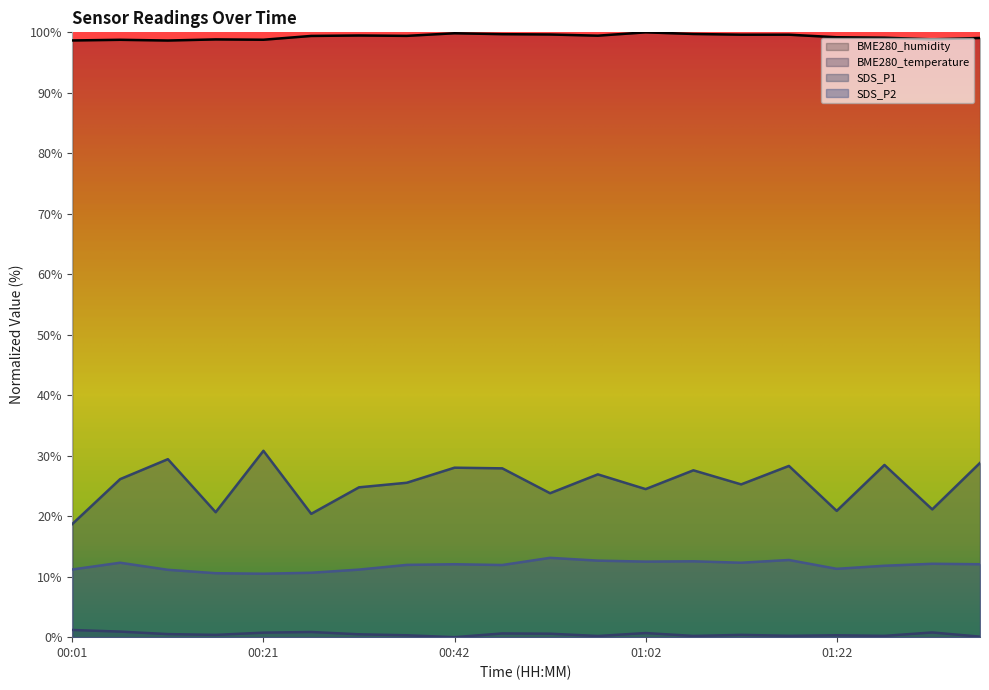

Reading left to right, what are all the values shown in this chart?

BME280_humidity: 00:01=98.7	00:06=98.8	00:11=98.6	00:16=98.8	00:21=98.8	00:26=99.4	00:32=99.5	00:37=99.4	00:42=99.8	00:47=99.7	00:52=99.6	00:57=99.4	01:02=100.0	01:07=99.7	01:12=99.6	01:17=99.6	01:22=99.2	01:27=99.1	01:32=98.8	01:37=99.1
BME280_temperature: 00:01=1.2	00:06=0.9	00:11=0.5	00:16=0.4	00:21=0.7	00:26=0.9	00:32=0.5	00:37=0.3	00:42=0.0	00:47=0.6	00:52=0.6	00:57=0.2	01:02=0.7	01:07=0.2	01:12=0.4	01:17=0.2	01:22=0.3	01:27=0.2	01:32=0.8	01:37=0.1
SDS_P1: 00:01=18.7	00:06=26.1	00:11=29.4	00:16=20.7	00:21=30.8	00:26=20.4	00:32=24.8	00:37=25.5	00:42=28.0	00:47=27.9	00:52=23.8	00:57=26.9	01:02=24.5	01:07=27.6	01:12=25.3	01:17=28.3	01:22=20.9	01:27=28.5	01:32=21.1	01:37=28.8
SDS_P2: 00:01=11.2	00:06=12.3	00:11=11.1	00:16=10.6	00:21=10.5	00:26=10.6	00:32=11.2	00:37=11.9	00:42=12.1	00:47=11.9	00:52=13.1	00:57=12.7	01:02=12.5	01:07=12.5	01:12=12.3	01:17=12.8	01:22=11.3	01:27=11.8	01:32=12.1	01:37=12.1